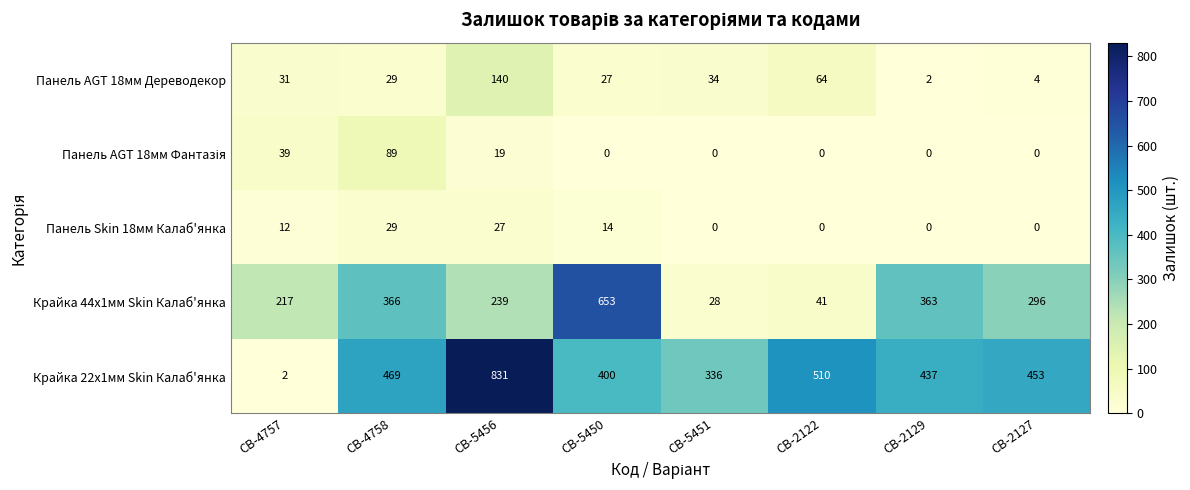

At which label is Крайка 22x1мм Skin Калаб'янка closest to 416?

CB-5450